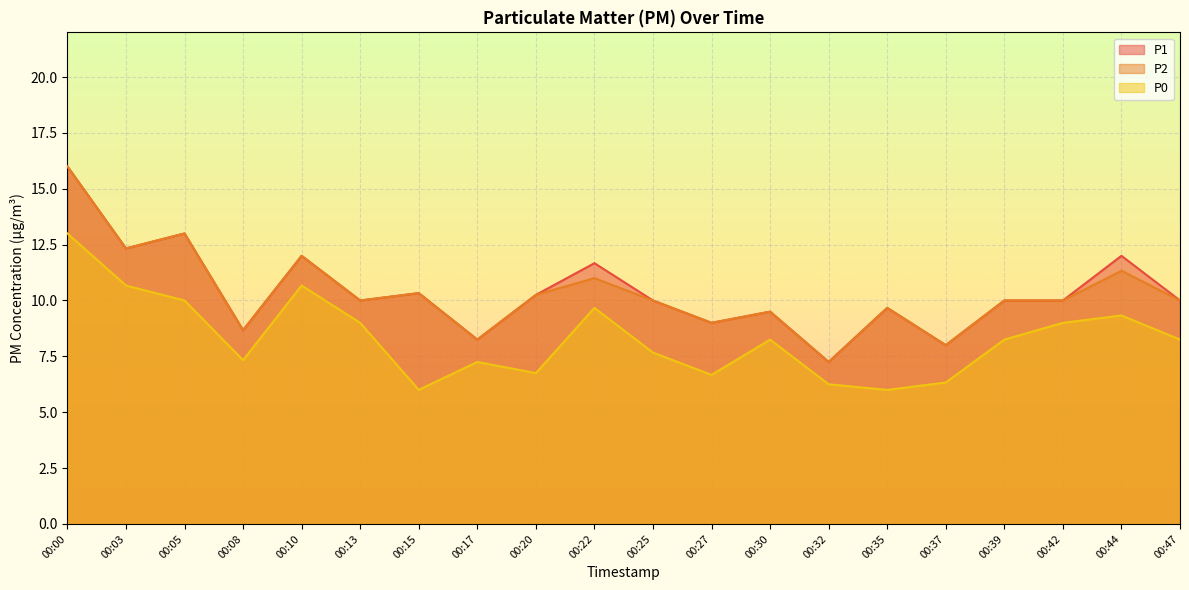

What is the difference between the maximum and second lowest values in the P1 series?

8.0